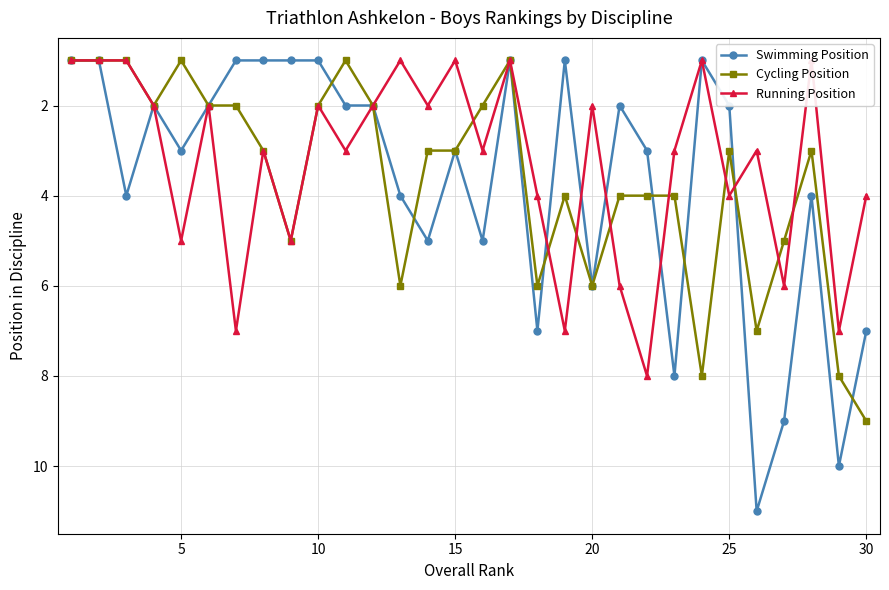

True or false: Swimming Position has a value of 9 at 30.

False